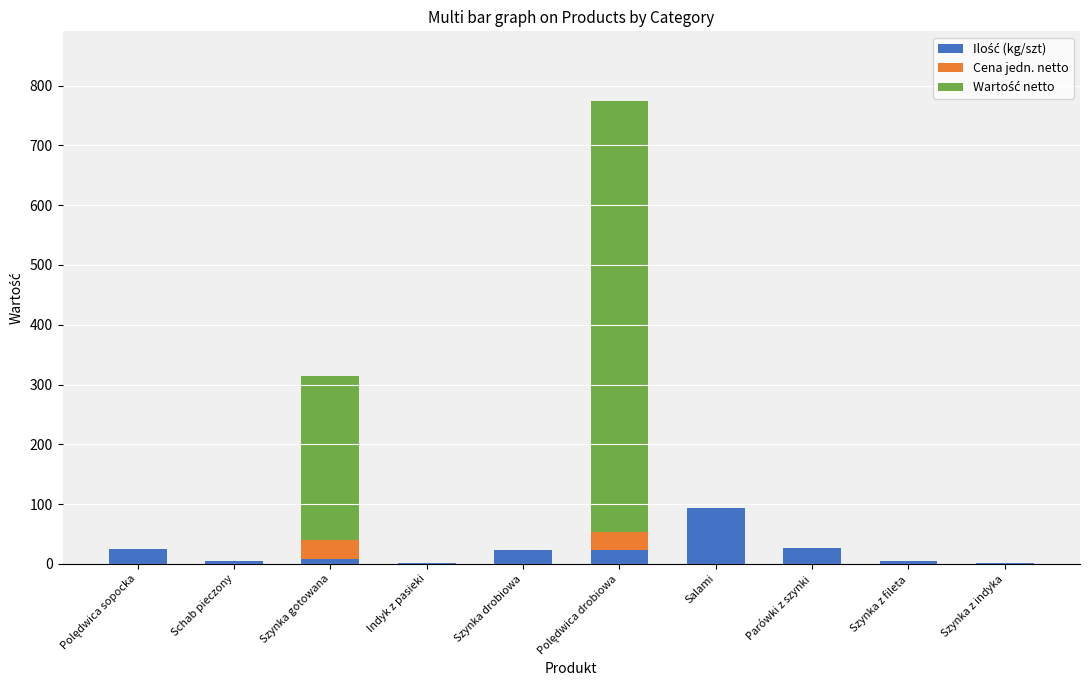

Count the number of categories in the chart.

10